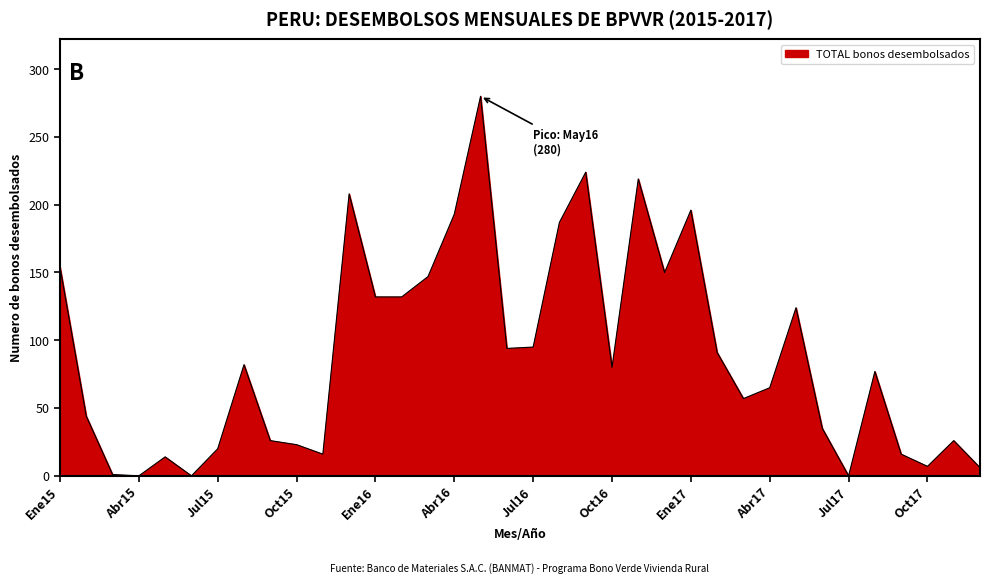

What is the greatest value displayed?

280